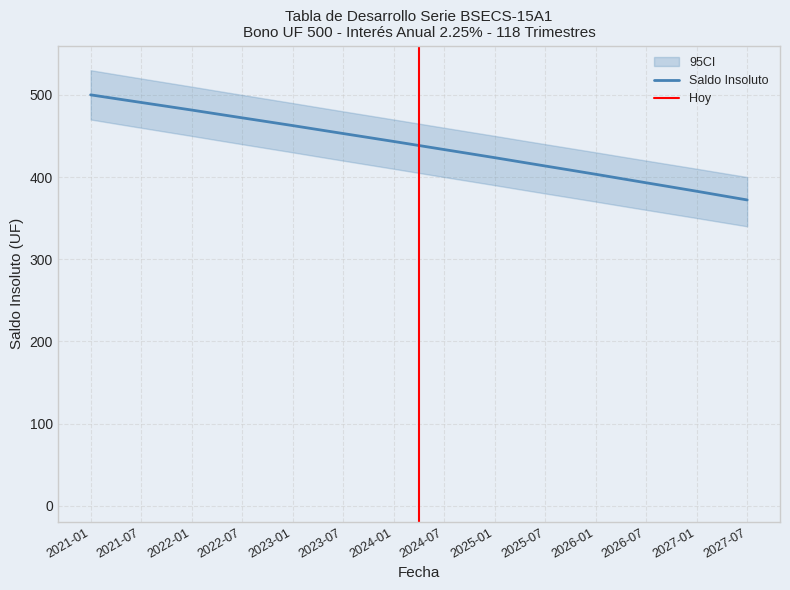

The Total cupón series shows 2.7 at 3. True or false?

False